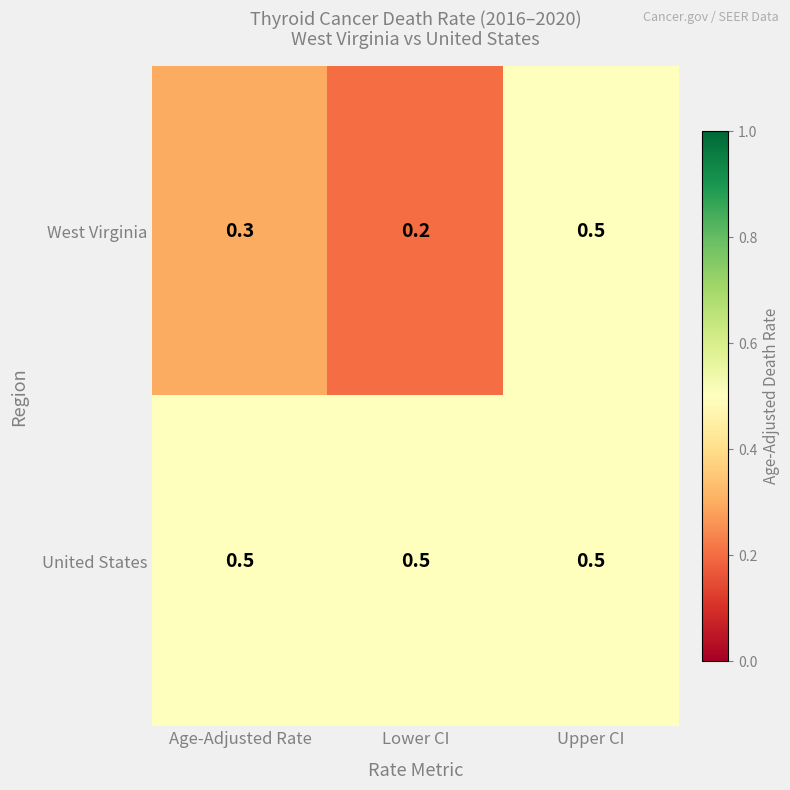

At which label does West Virginia reach its peak?

Upper CI